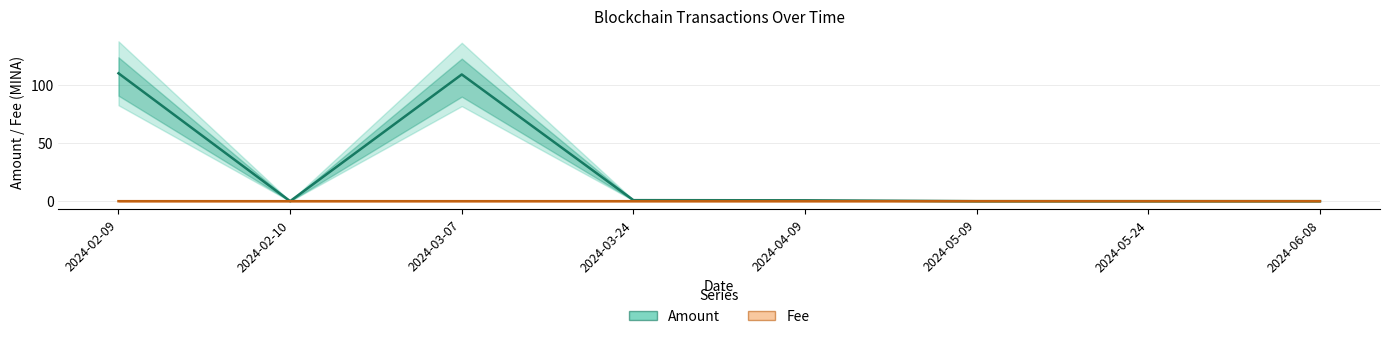

At which category is the sum across all series the highest?

2024-02-09